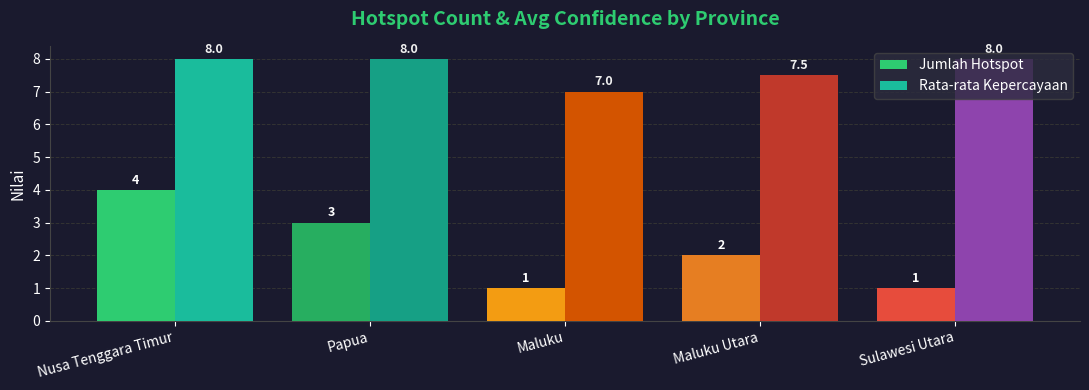

What is the value of the Jumlah Hotspot bar at the 2nd from the left?

3.0